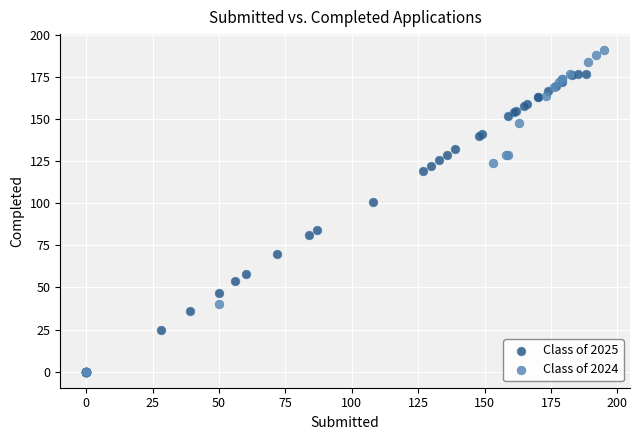

Which series has the largest Y range (max minus min)?

Class of 2024